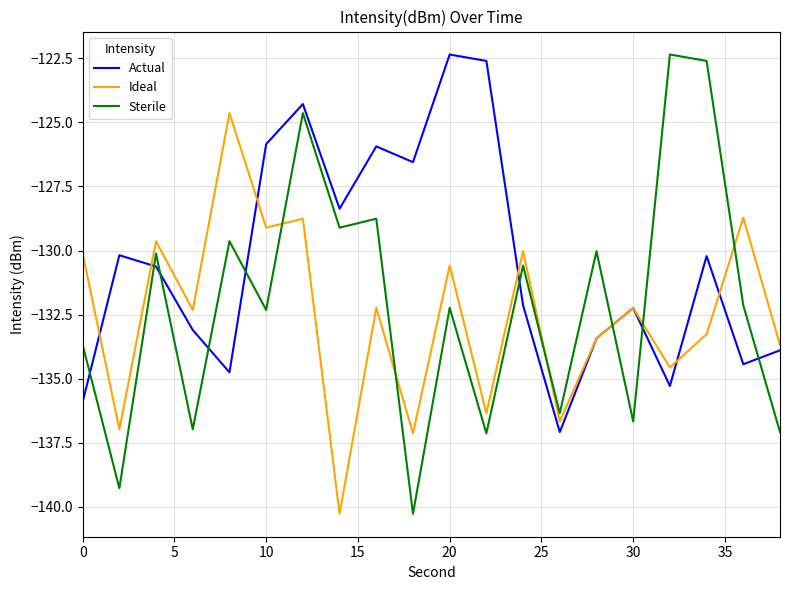

True or false: Ideal and Actual cross at least once.

True